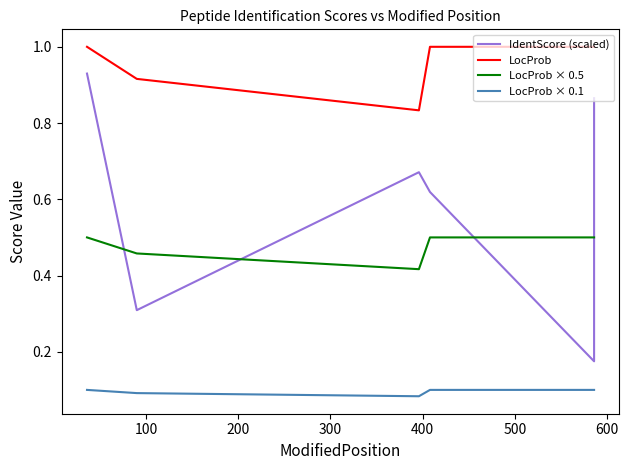

What are all the series names shown in the legend?

IdentScore (scaled), LocProb, LocProb × 0.5, LocProb × 0.1